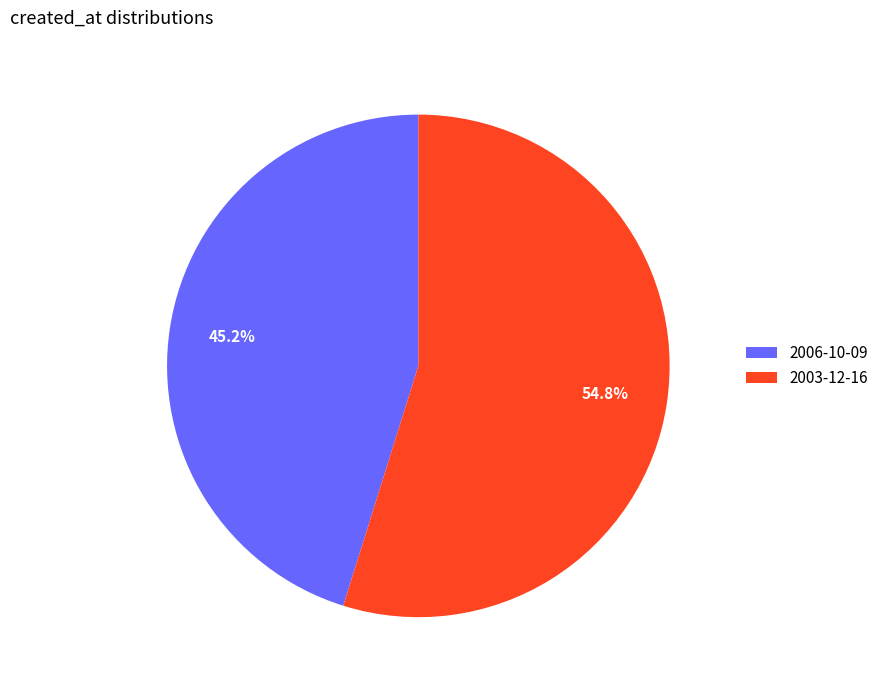

Rank the categories by value from highest to lowest.

2003-12-16, 2006-10-09